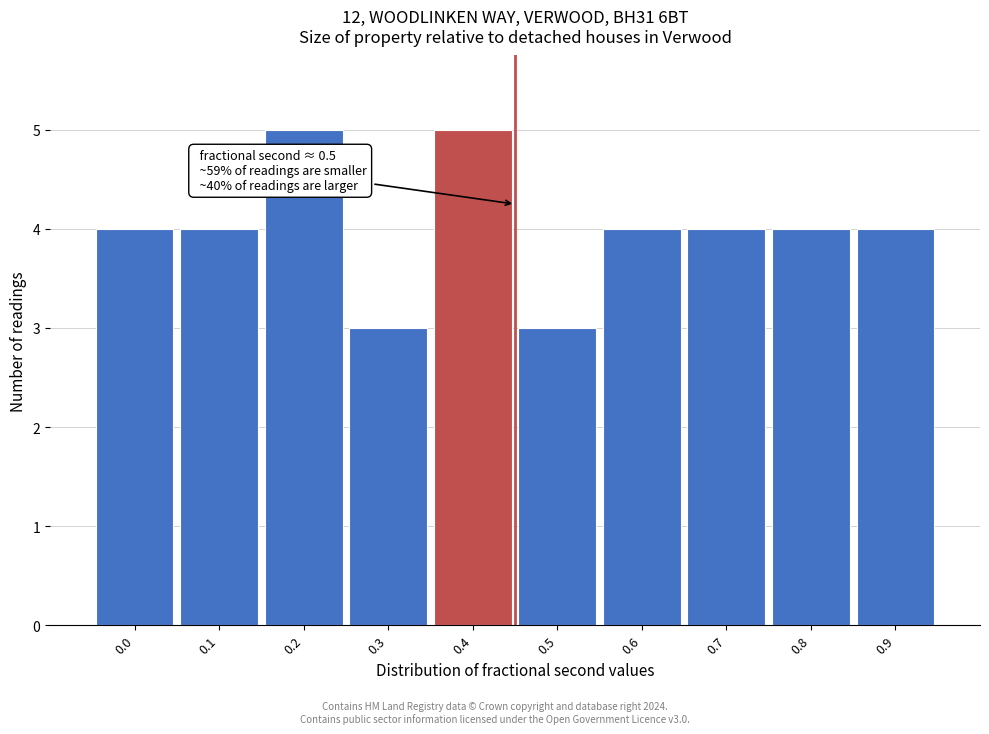

Reading right to left, transcribe all the data shown in this chart.

4	4	4	4	3	5	3	5	4	4